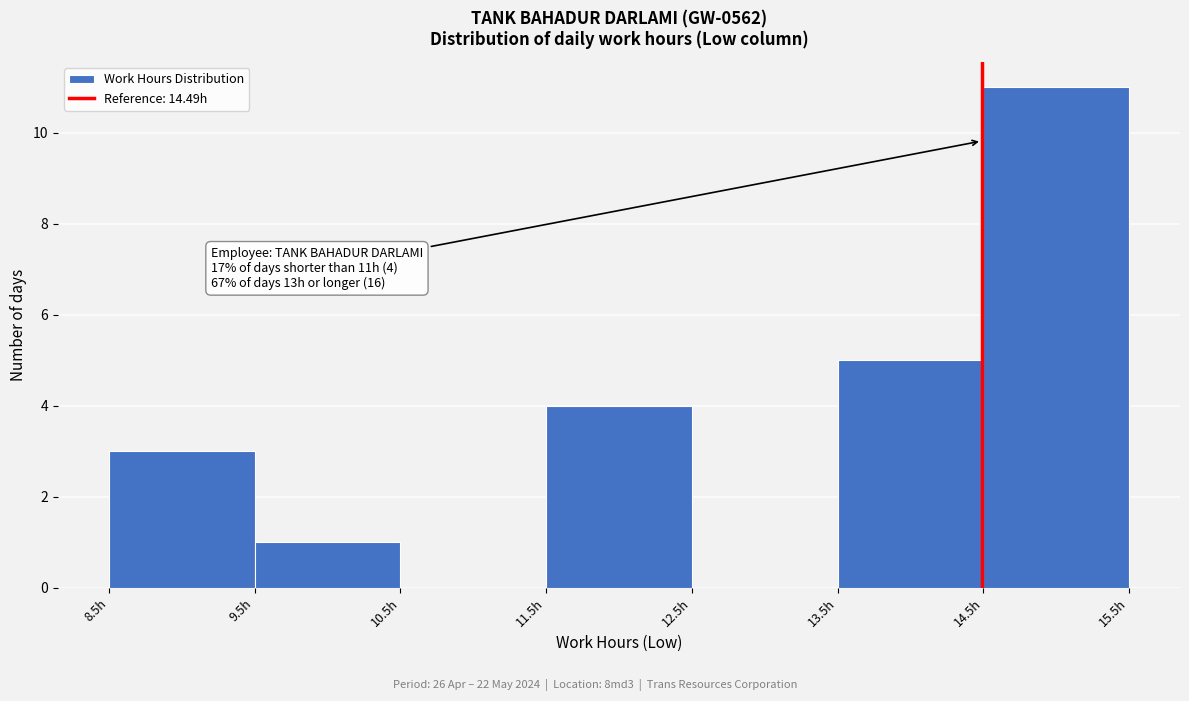

Which range on the x-axis has the tallest bar?

14.5 to 15.5